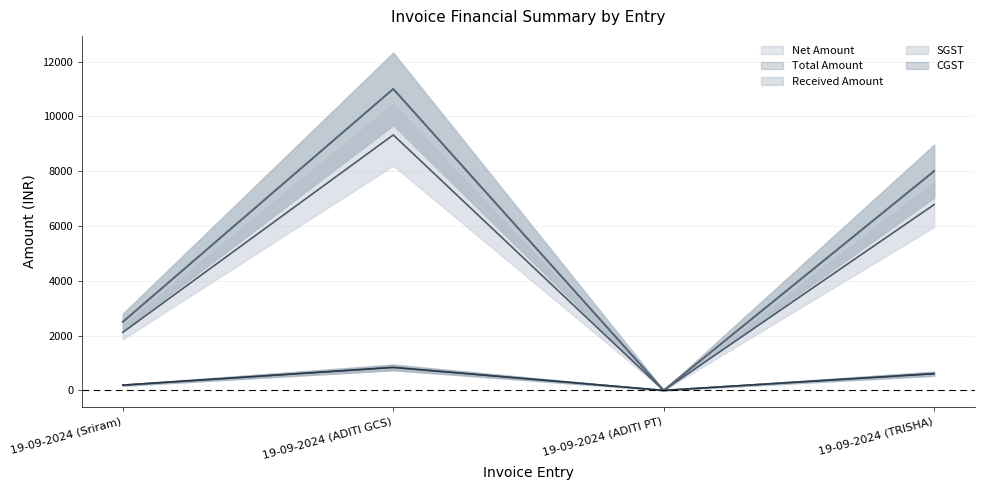

What is the label of the 2nd point from the right?

19-09-2024 (ADITI PT)